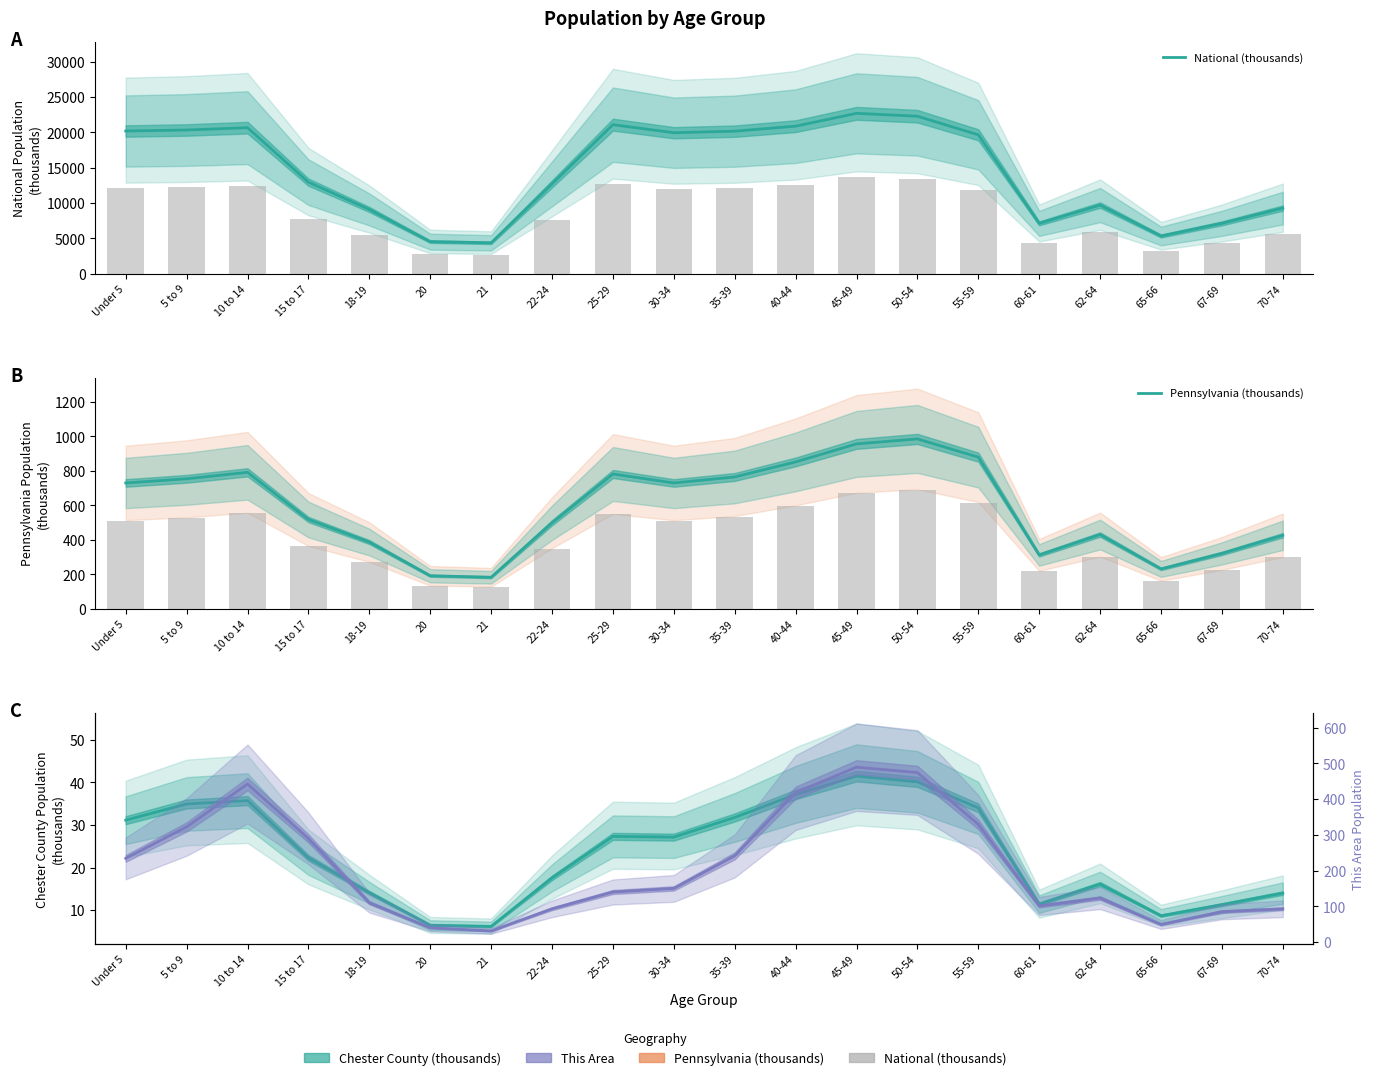

Is the value of Chester County (thousands) at 55-59 greater than the value of Pennsylvania (thousands) at Under 5?

No